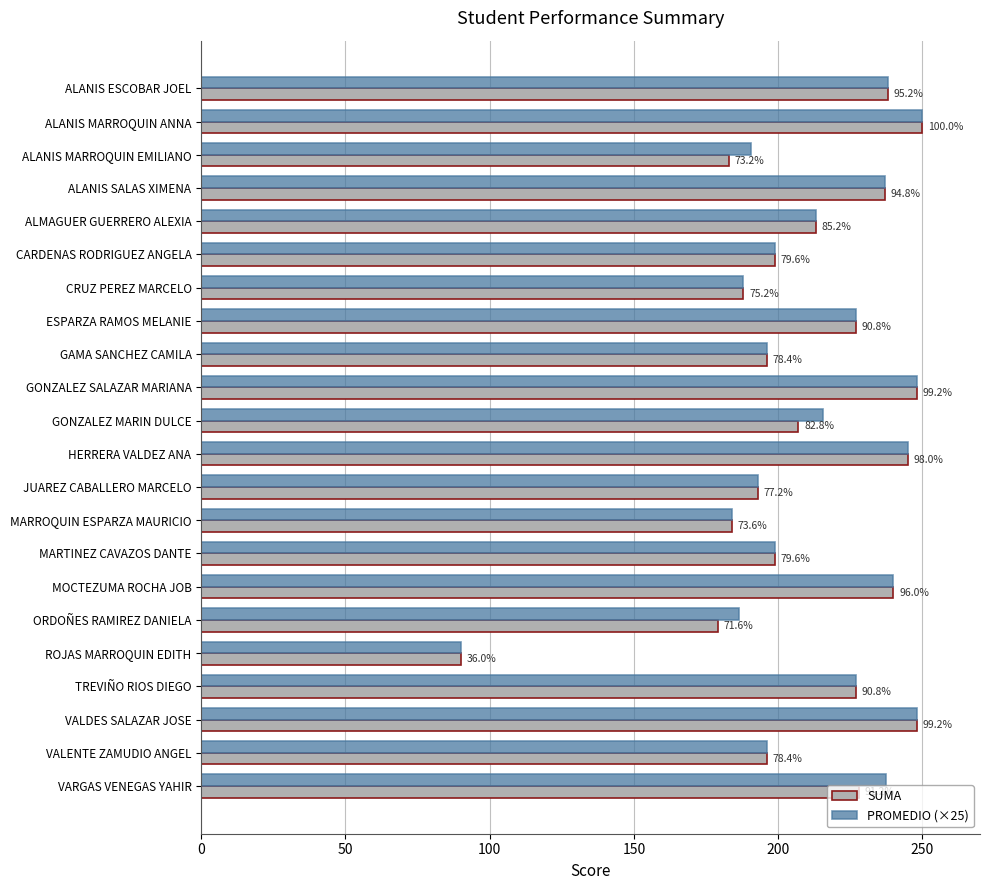

What are all the series names shown in the legend?

SUMA, PROMEDIO (×25)